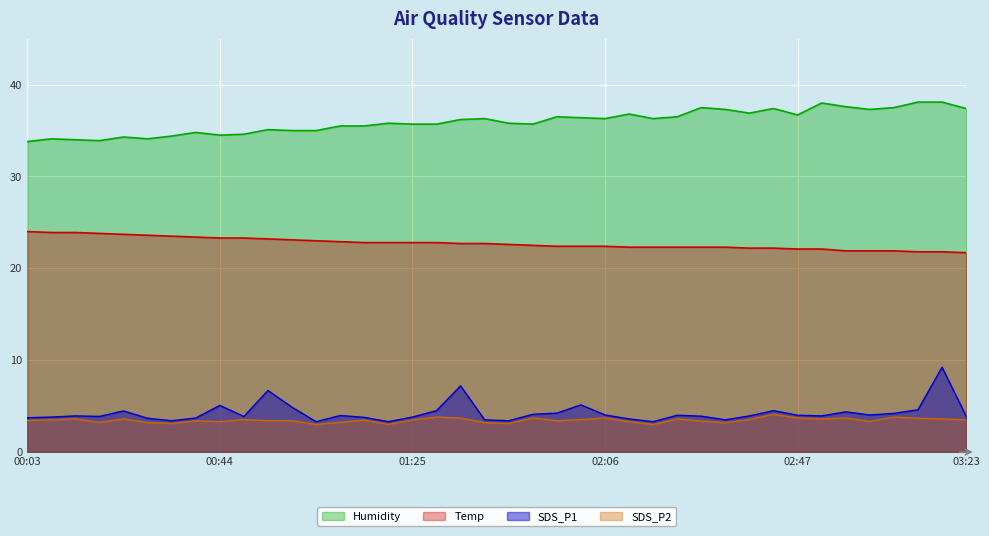

True or false: Humidity has a value of 9.5 at 2021/08/12 00:54.

False